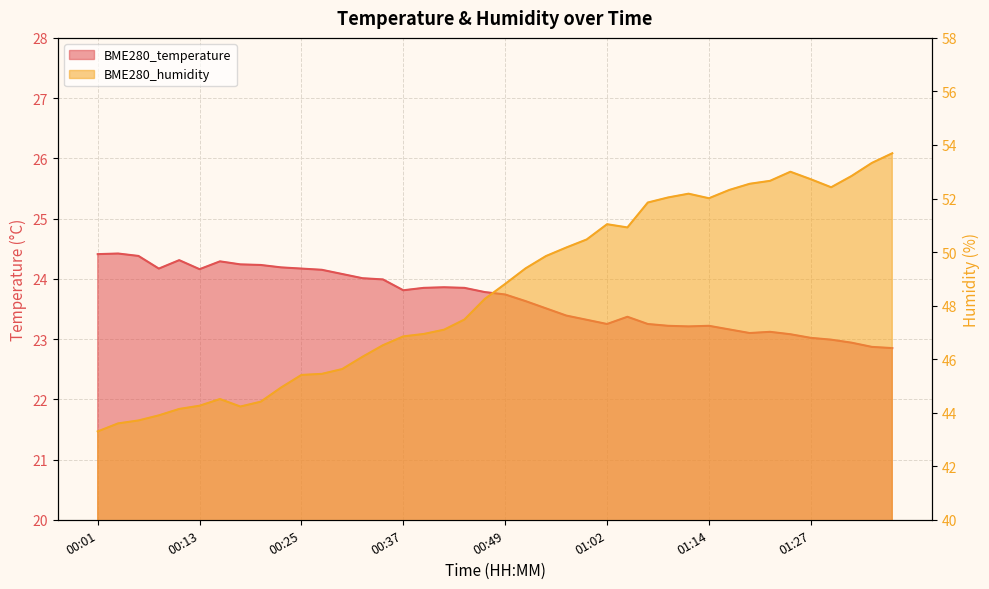

At which category is the sum across all series the highest?

01:37